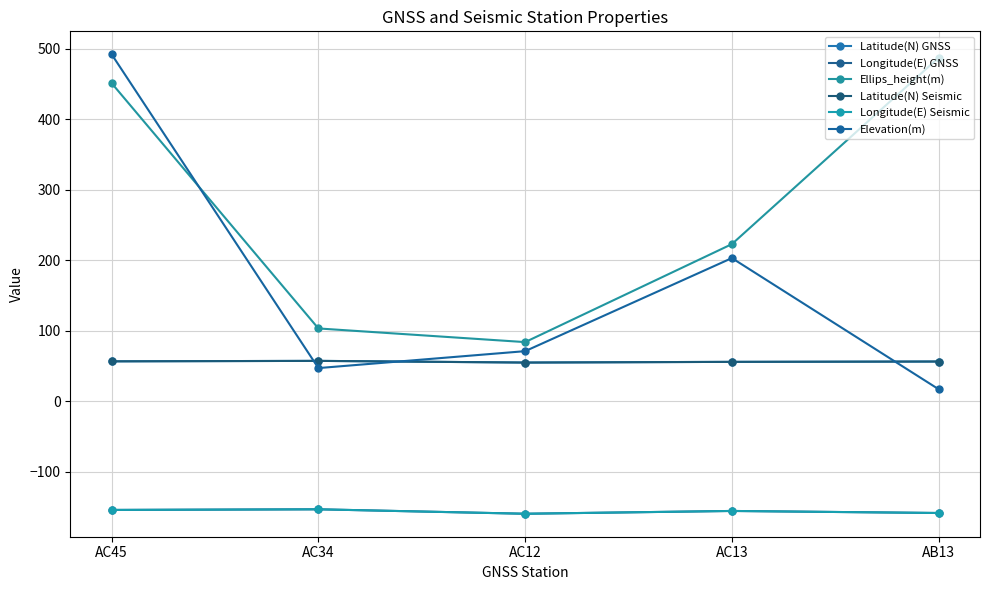

How many values in the Ellips_height(m) series are below 222?

2